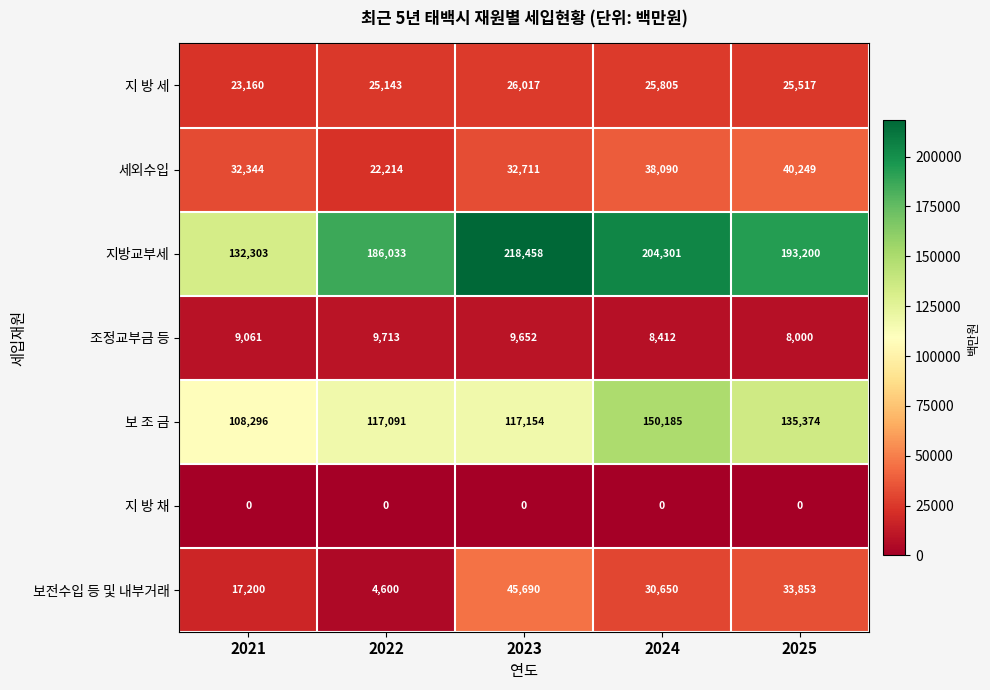

List the series in order of their peak value, lowest first.

지 방 채, 조정교부금 등, 지 방 세, 세외수입, 보전수입 등 및 내부거래, 보 조 금, 지방교부세